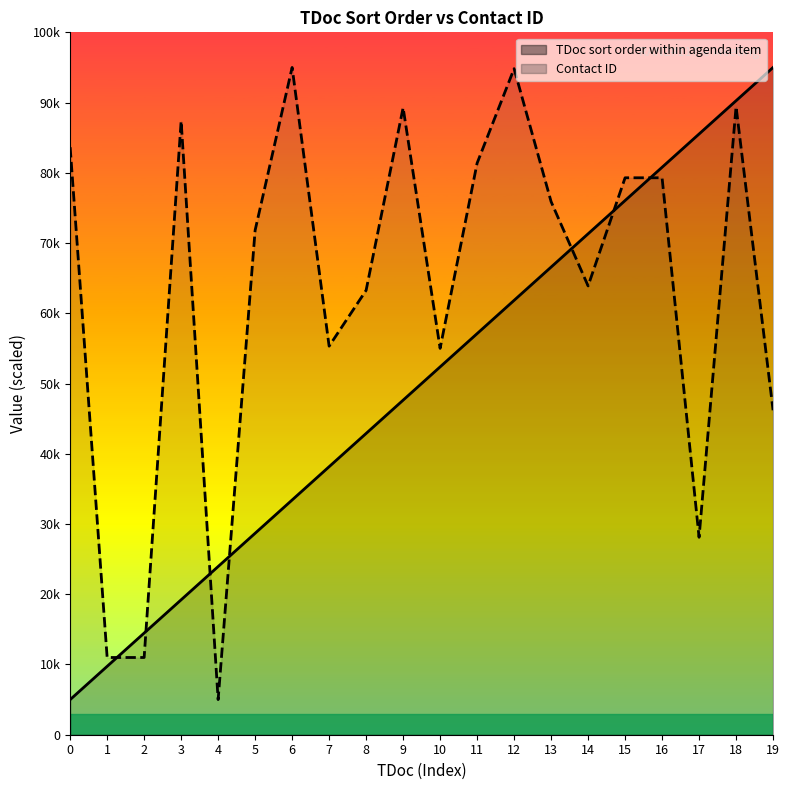

What is the value of the TDoc sort order within agenda item point at the 8th from the left?

38157.9